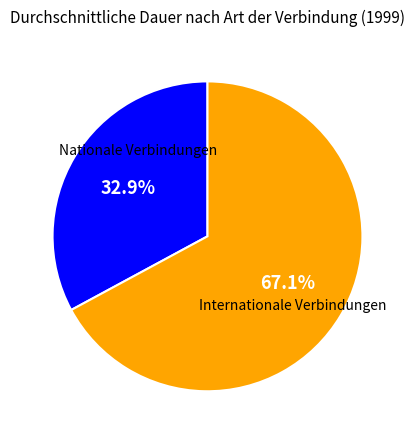

Count the number of slices in the pie.

2